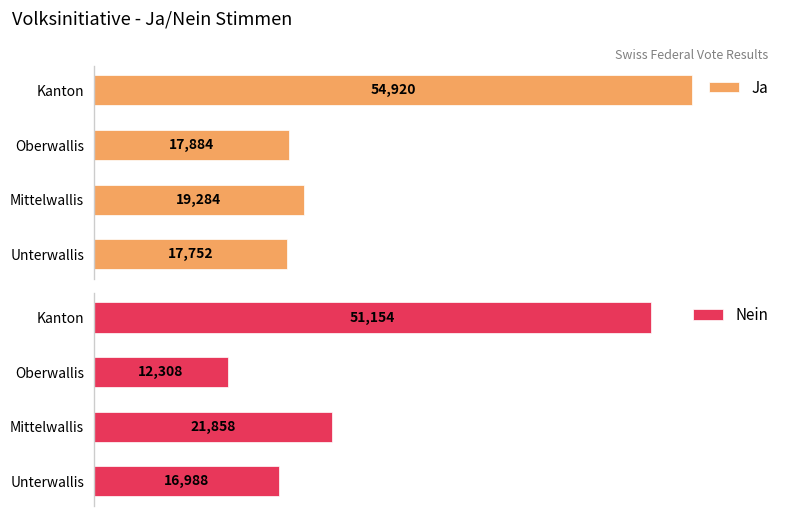

Rank the series by their average value, from highest to lowest.

Ja, Nein